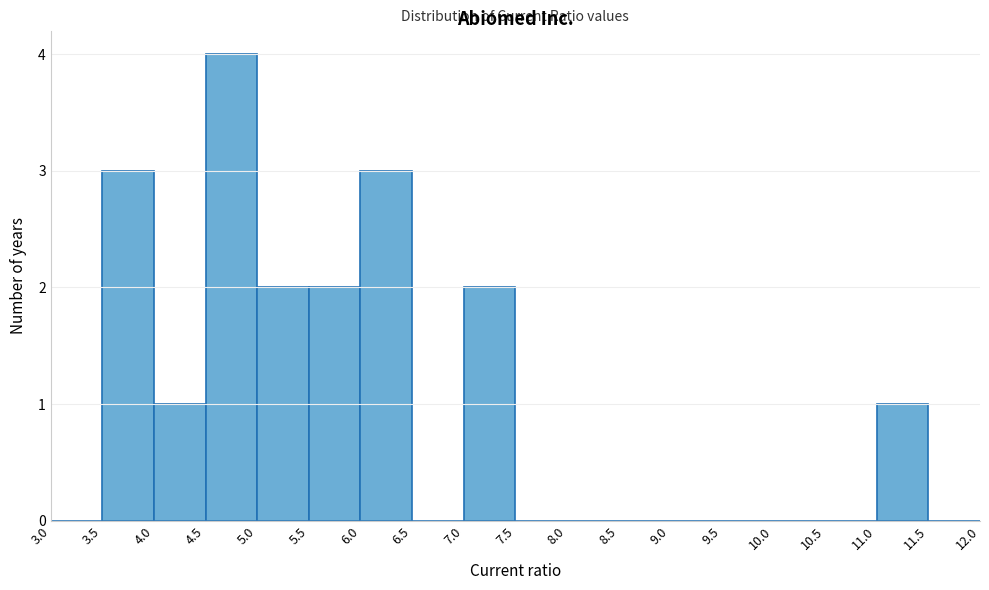

Reading left to right, list every bar in this chart as the range it spans on the x-axis followed by its height. The values are not printed on the chart, so give them approximately, as read against the axis.

3.0 to 3.5: 0
3.5 to 4.0: 3
4.0 to 4.5: 1
4.5 to 5.0: 4
5.0 to 5.5: 2
5.5 to 6.0: 2
6.0 to 6.5: 3
6.5 to 7.0: 0
7.0 to 7.5: 2
7.5 to 8.0: 0
8.0 to 8.5: 0
8.5 to 9.0: 0
9.0 to 9.5: 0
9.5 to 10.0: 0
10.0 to 10.5: 0
10.5 to 11.0: 0
11.0 to 11.5: 1
11.5 to 12.0: 0